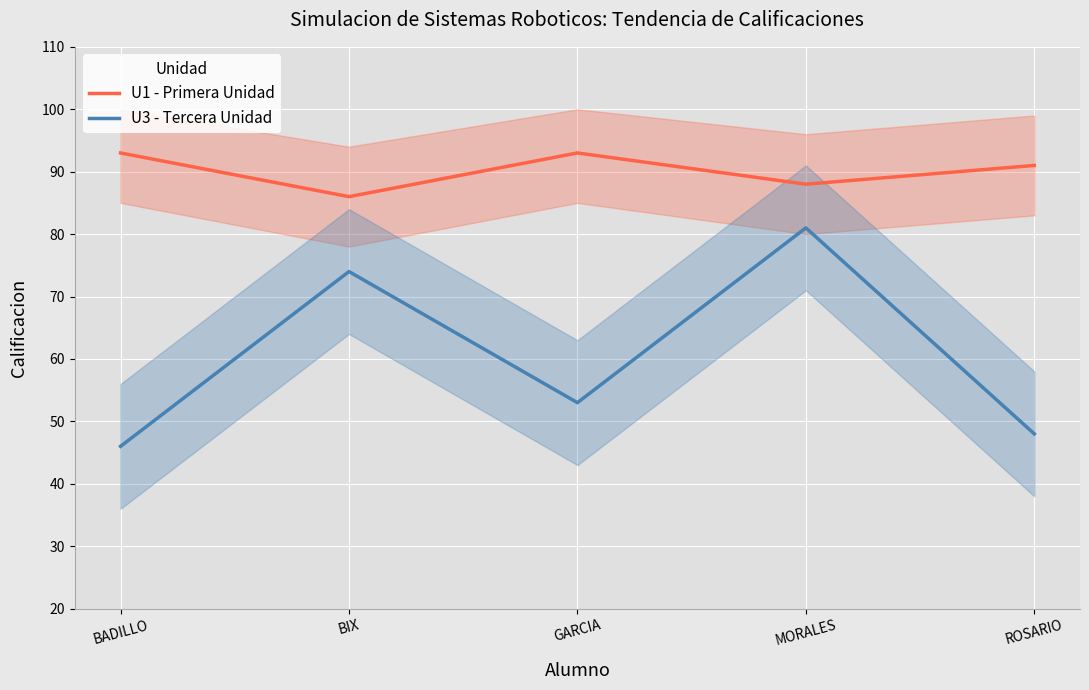

Which label corresponds to the largest value in the chart?

BADILLO